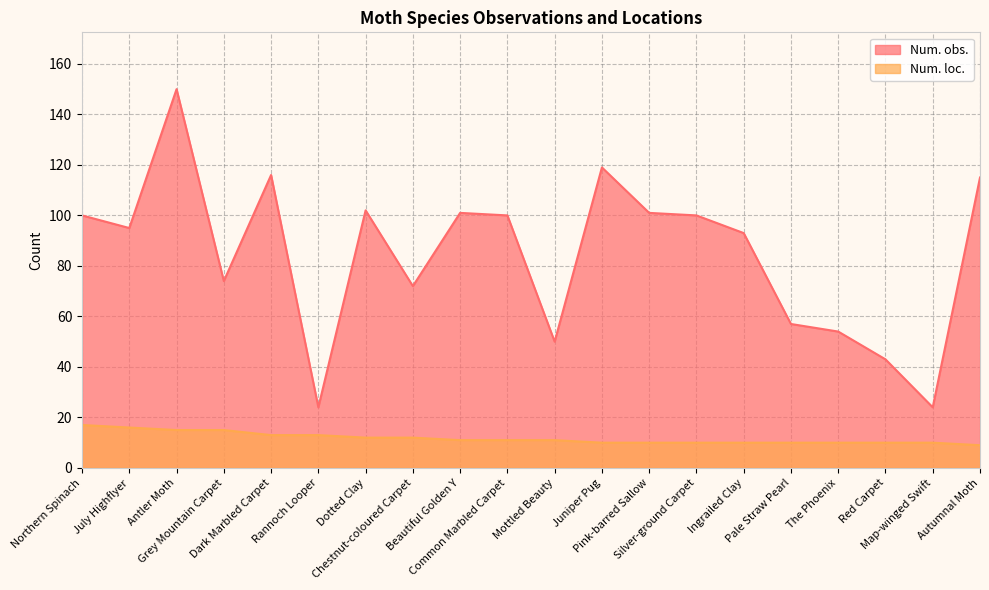

How many values in the Num. loc. series exceed 11?

8